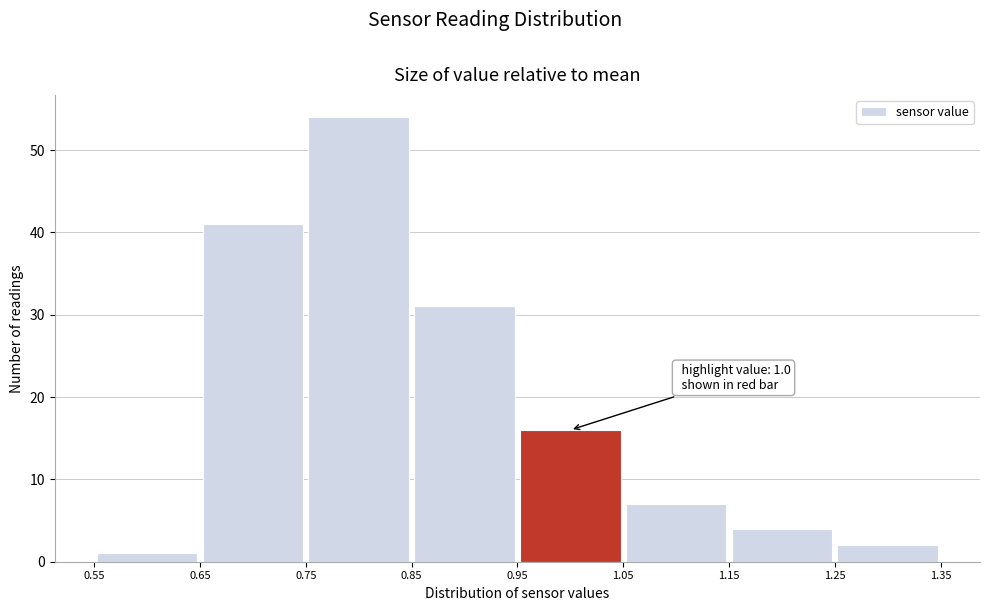

Which range on the x-axis has the tallest bar?

0.75 to 0.85